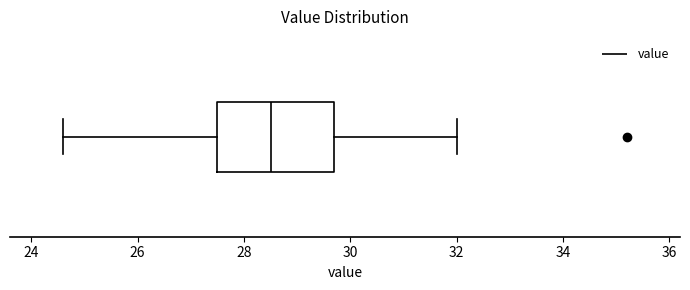

Where does the right whisker of the box end on the x-axis? The values are not printed on the chart, so give them approximately, as read against the axis.

32.0